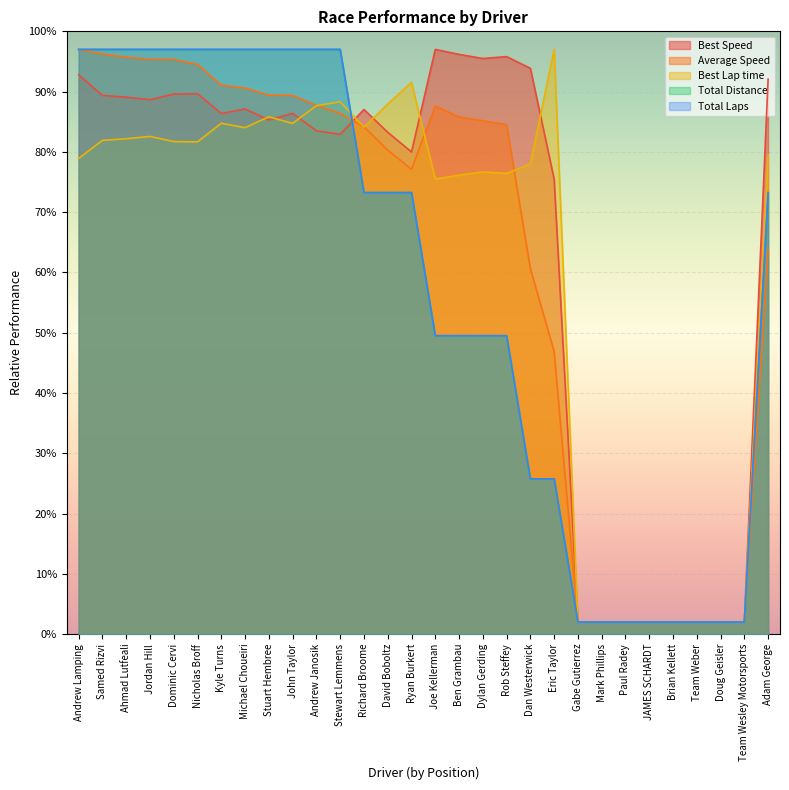

Where is the first local minimum for Best Speed?

Jordan Hill